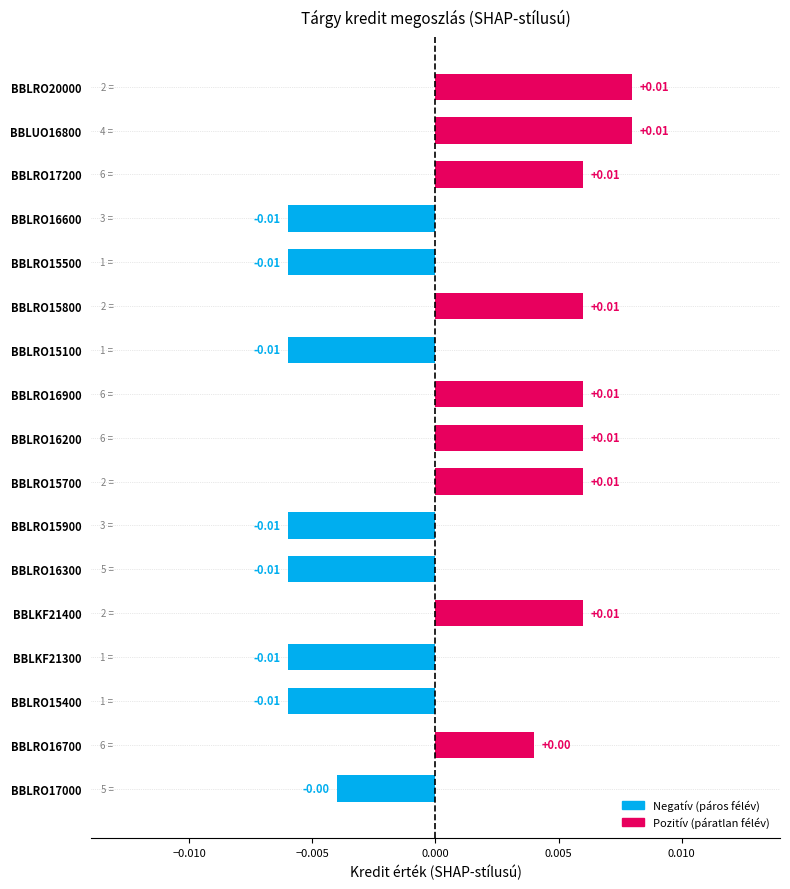

Which has a higher value, BBLRO15100 or BBLRO16700?

BBLRO16700